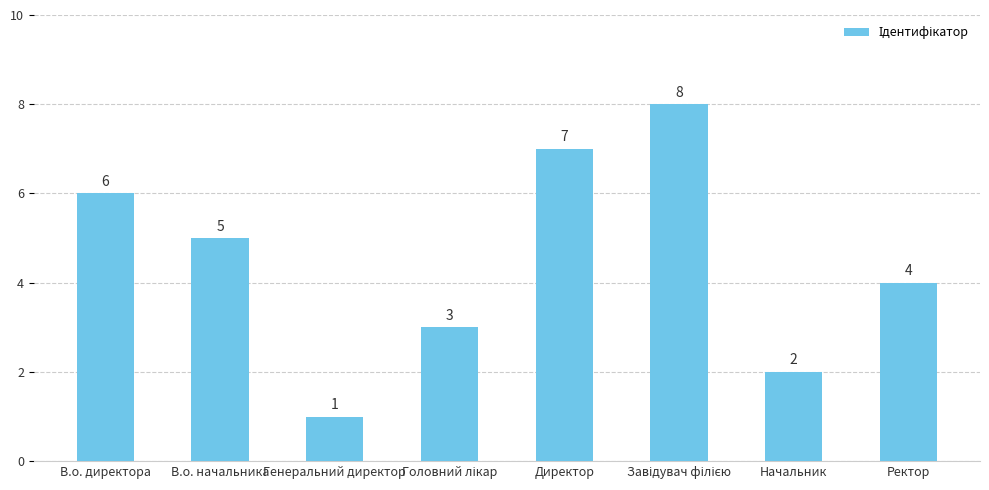

Which label corresponds to the smallest value in the chart?

Генеральний директор